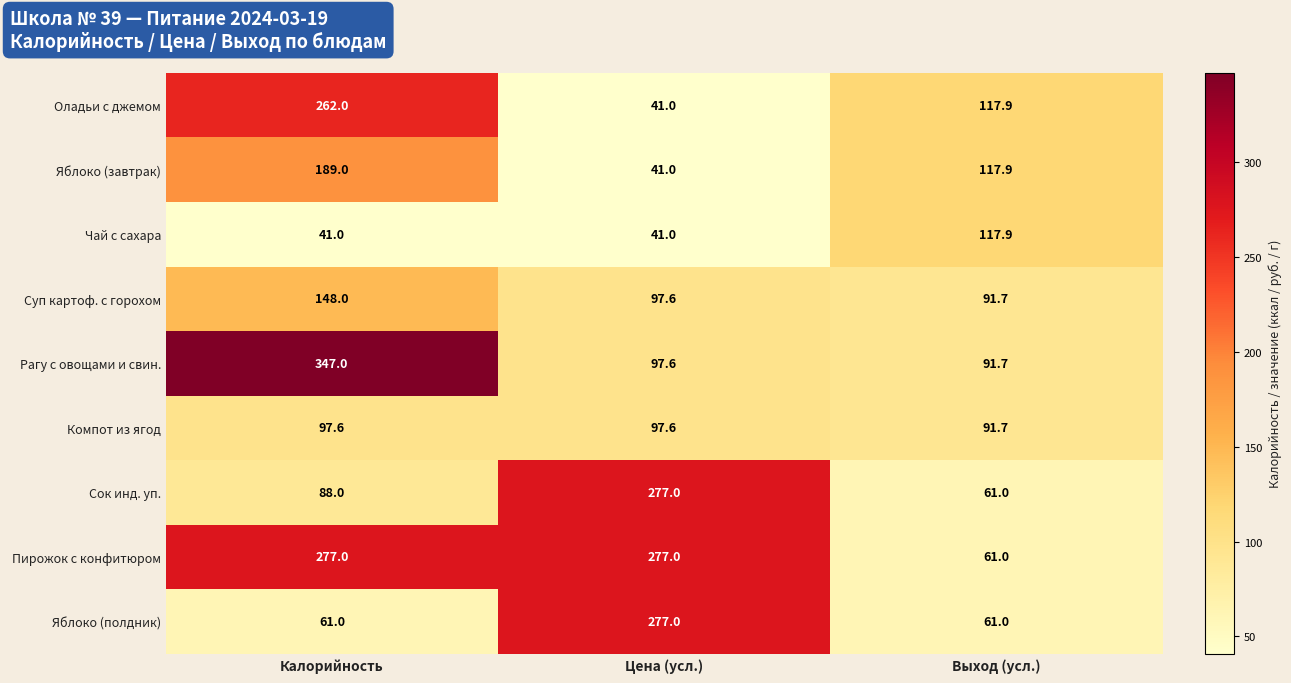

What is the spread (max minus min) of values at Цена (усл.)?

236.0